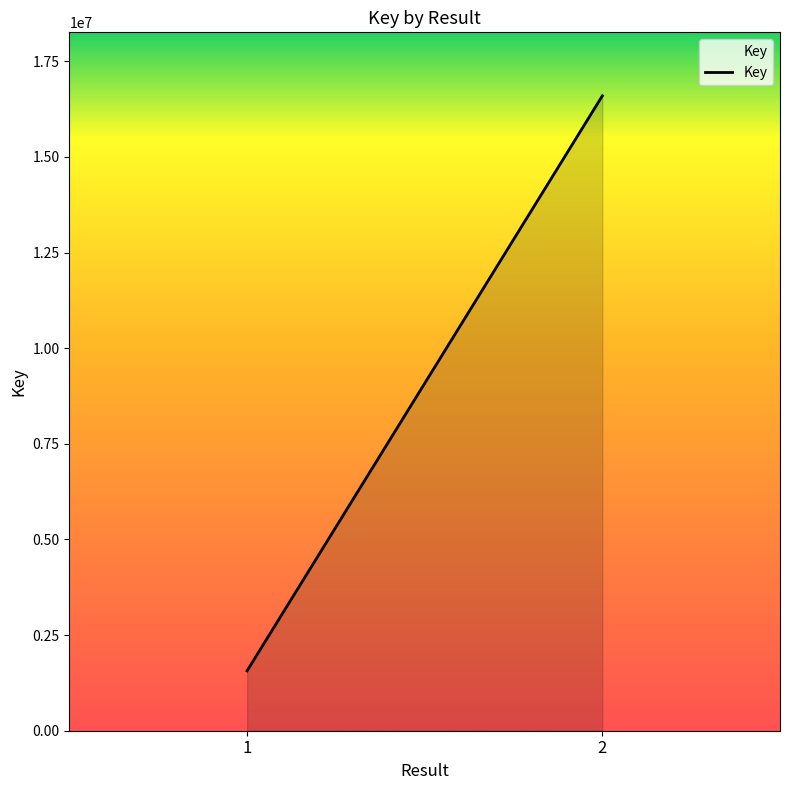

What is the difference between the maximum and minimum values?

15033894